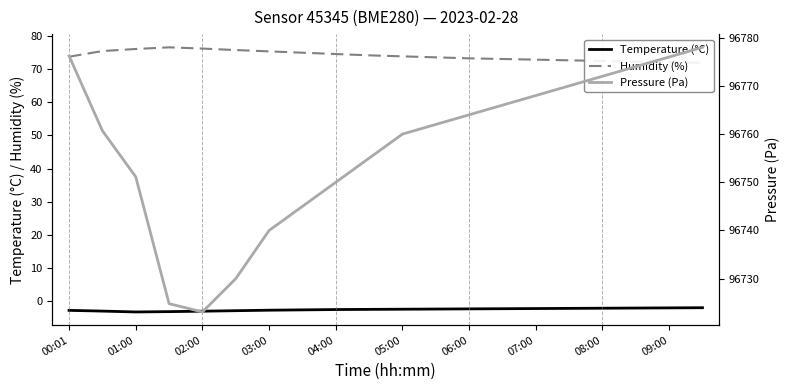

What is the highest value of the Temperature (°C) series?

-2.0